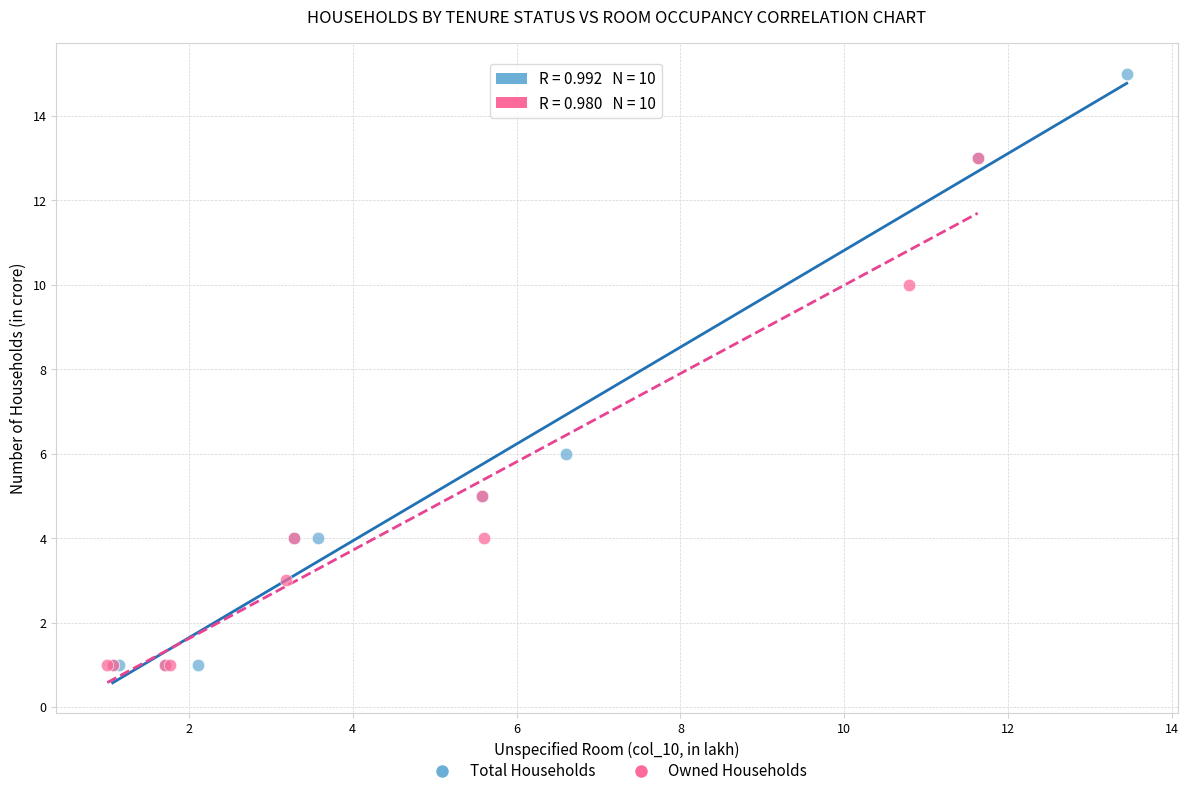

What are all the series names shown in the legend?

Total Households, Owned Households